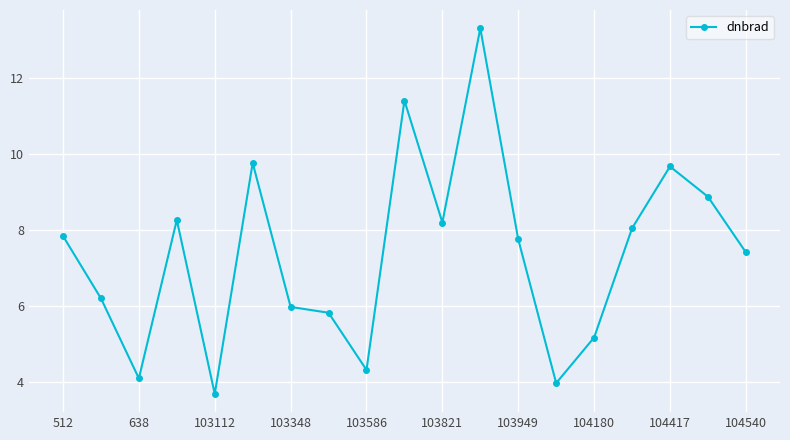

What is the difference between the maximum and minimum values?

9.6